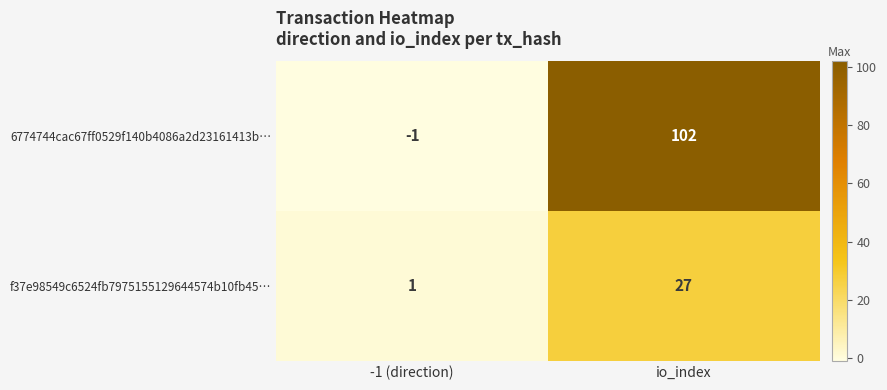

At which category is the sum across all series the highest?

io_index